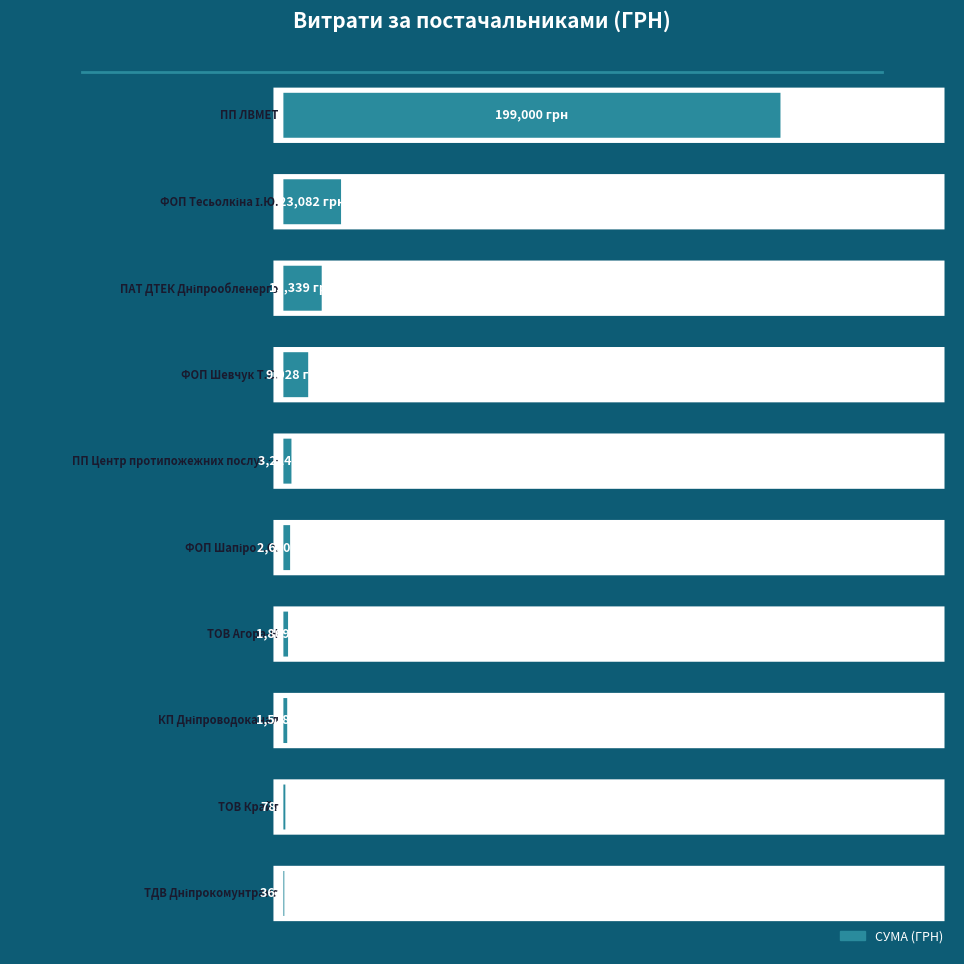

The chart shows a value of 23081.9 at ФОП "Тесьолкіна І.Ю.". True or false?

True